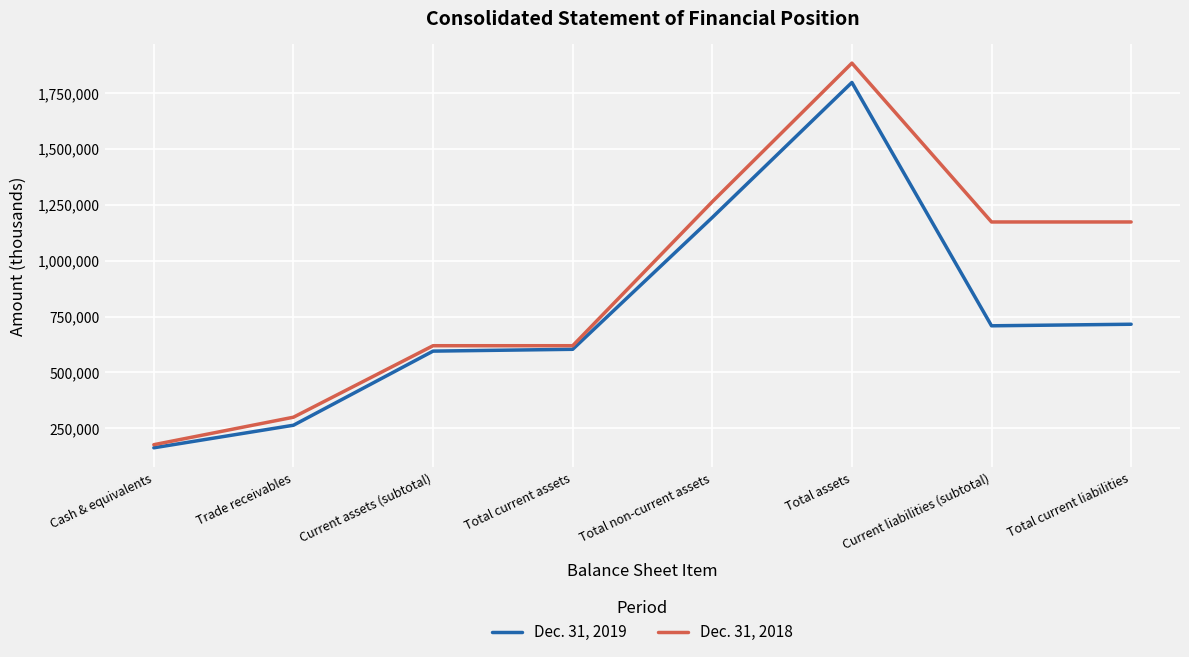

Count the number of categories in the chart.

8